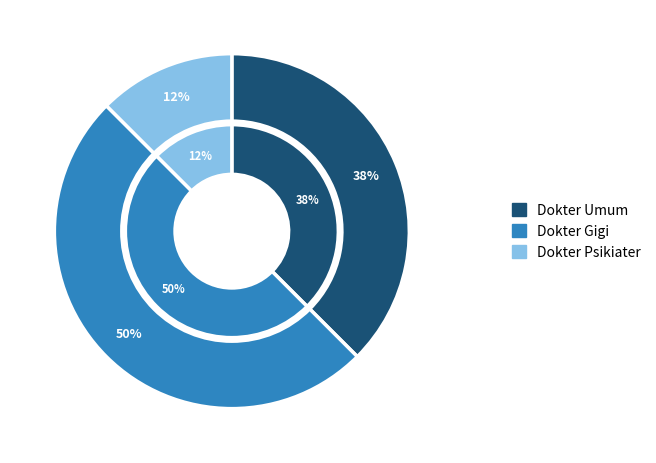

Combined, what portion of the pie is Dokter Psikiater and Dokter Umum?

50.0%